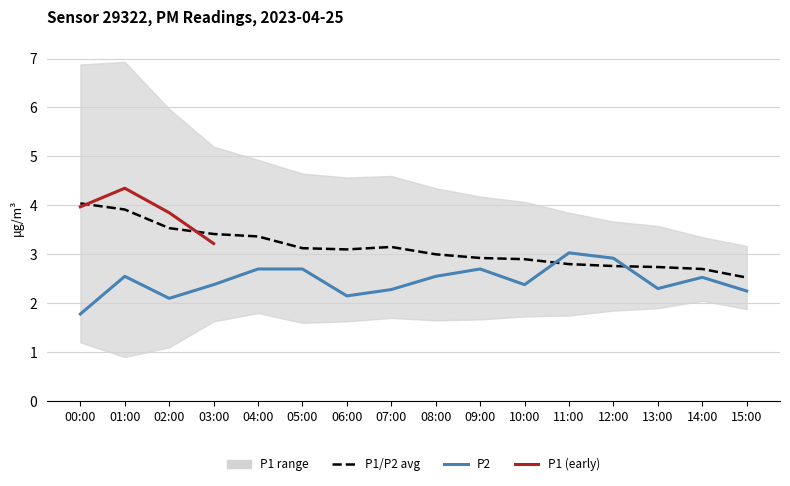

What is the sum of the range_high values at 05:00 and 07:00?

6.3